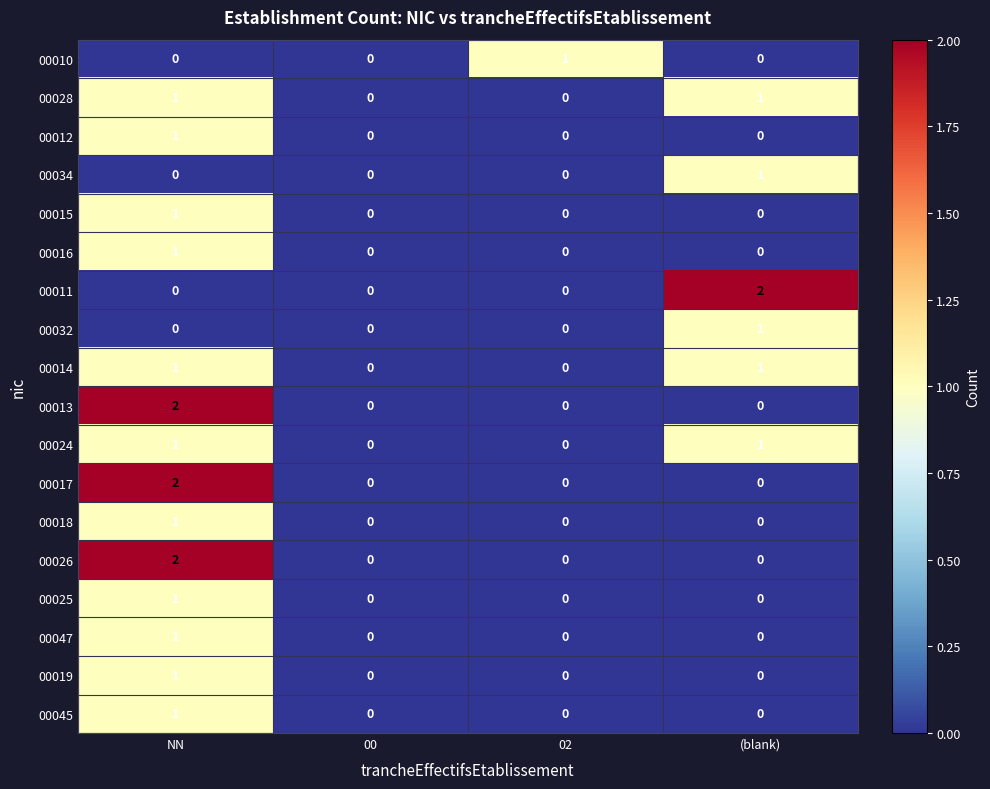

Between 00 and 02, which series saw the biggest shift?

00010